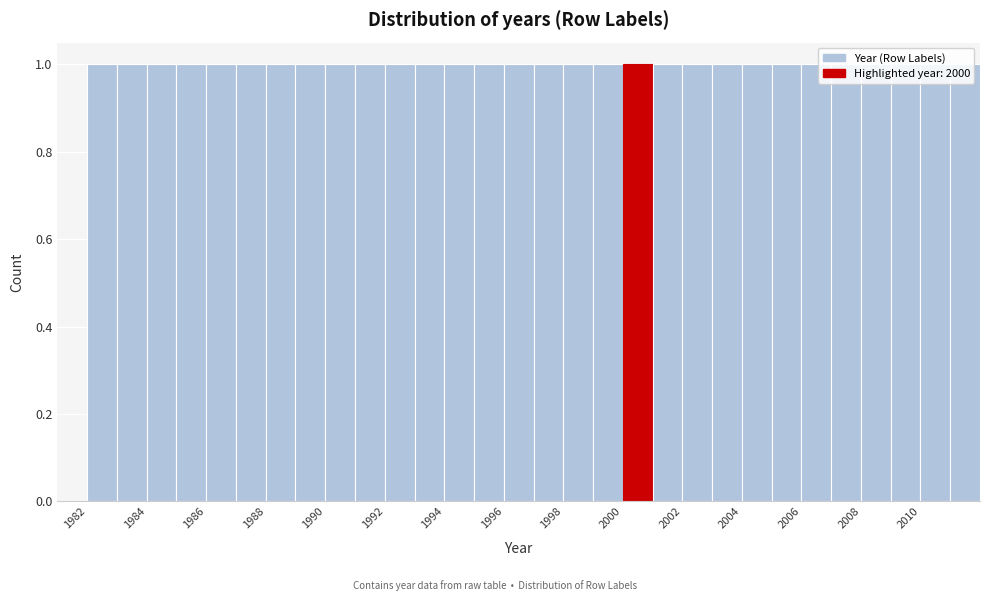

Reading left to right, list every bar in this chart as the range it spans on the x-axis followed by its height. The values are not printed on the chart, so give them approximately, as read against the axis.

1982 to 1983: 1
1983 to 1984: 1
1984 to 1985: 1
1985 to 1986: 1
1986 to 1987: 1
1987 to 1988: 1
1988 to 1989: 1
1989 to 1990: 1
1990 to 1991: 1
1991 to 1992: 1
1992 to 1993: 1
1993 to 1994: 1
1994 to 1995: 1
1995 to 1996: 1
1996 to 1997: 1
1997 to 1998: 1
1998 to 1999: 1
1999 to 2000: 1
2000 to 2001: 1
2001 to 2002: 1
2002 to 2003: 1
2003 to 2004: 1
2004 to 2005: 1
2005 to 2006: 1
2006 to 2007: 1
2007 to 2008: 1
2008 to 2009: 1
2009 to 2010: 1
2010 to 2011: 1
2011 to 2012: 1